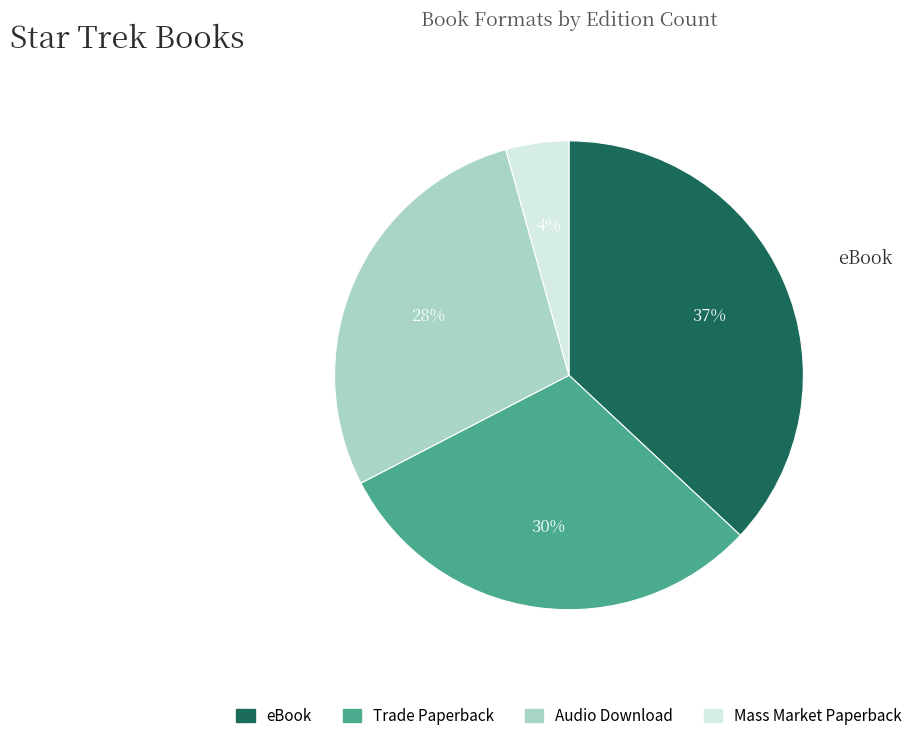

Is there a majority slice in this chart?

No